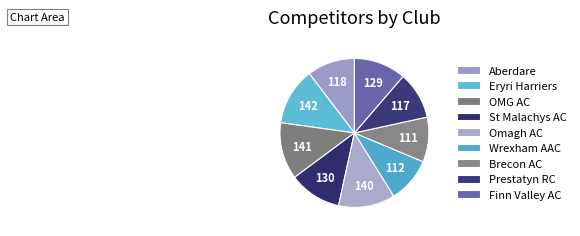

To the nearest percent, what percentage of the pie is Wrexham AAC?

10%